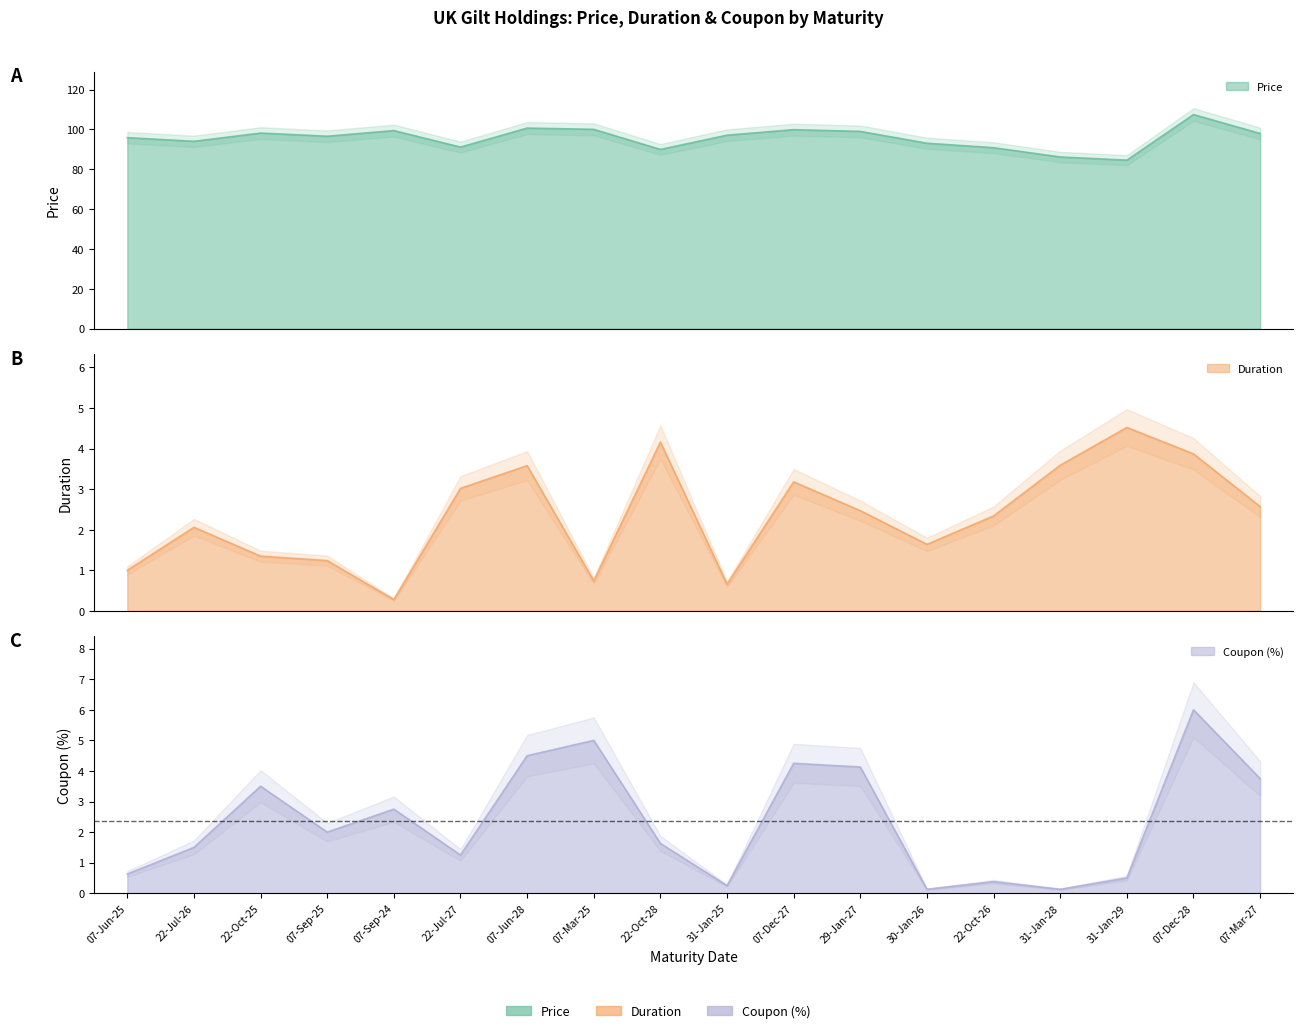

What is the difference between the Duration values at 31-Jan-28 and 31-Jan-25?

2.9